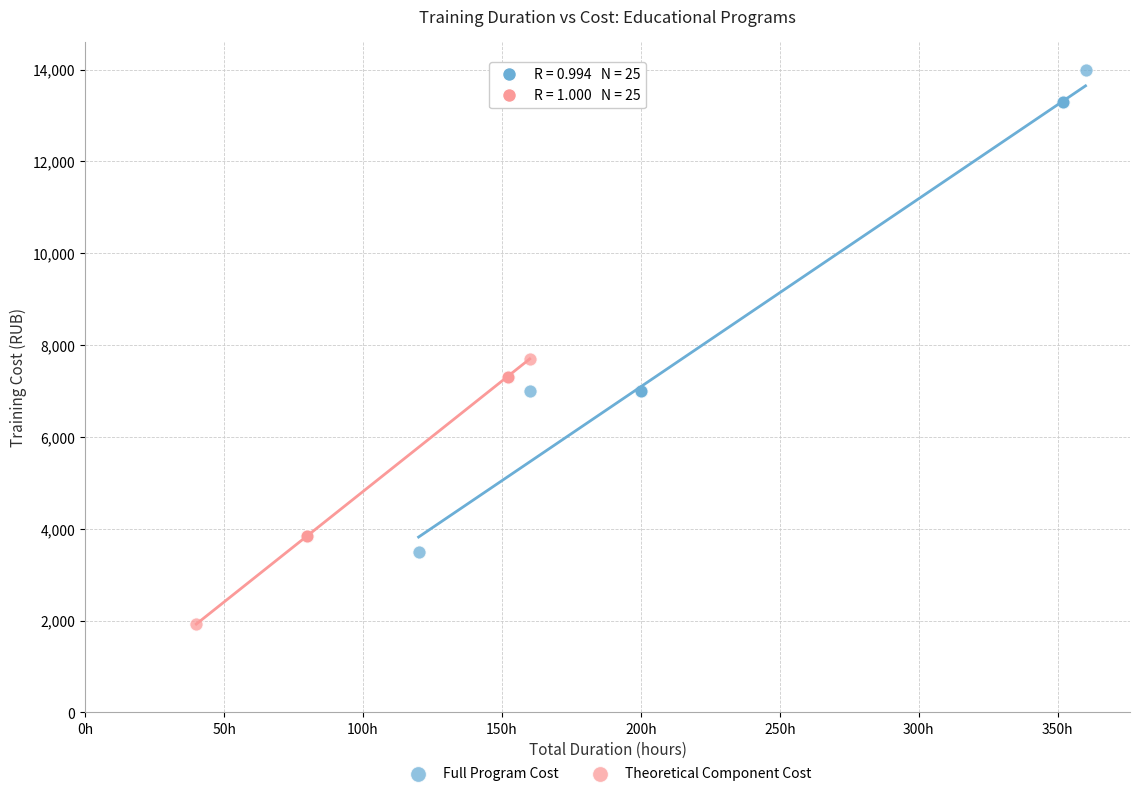

Which series contains the lowest Y value?

Theoretical Component Cost